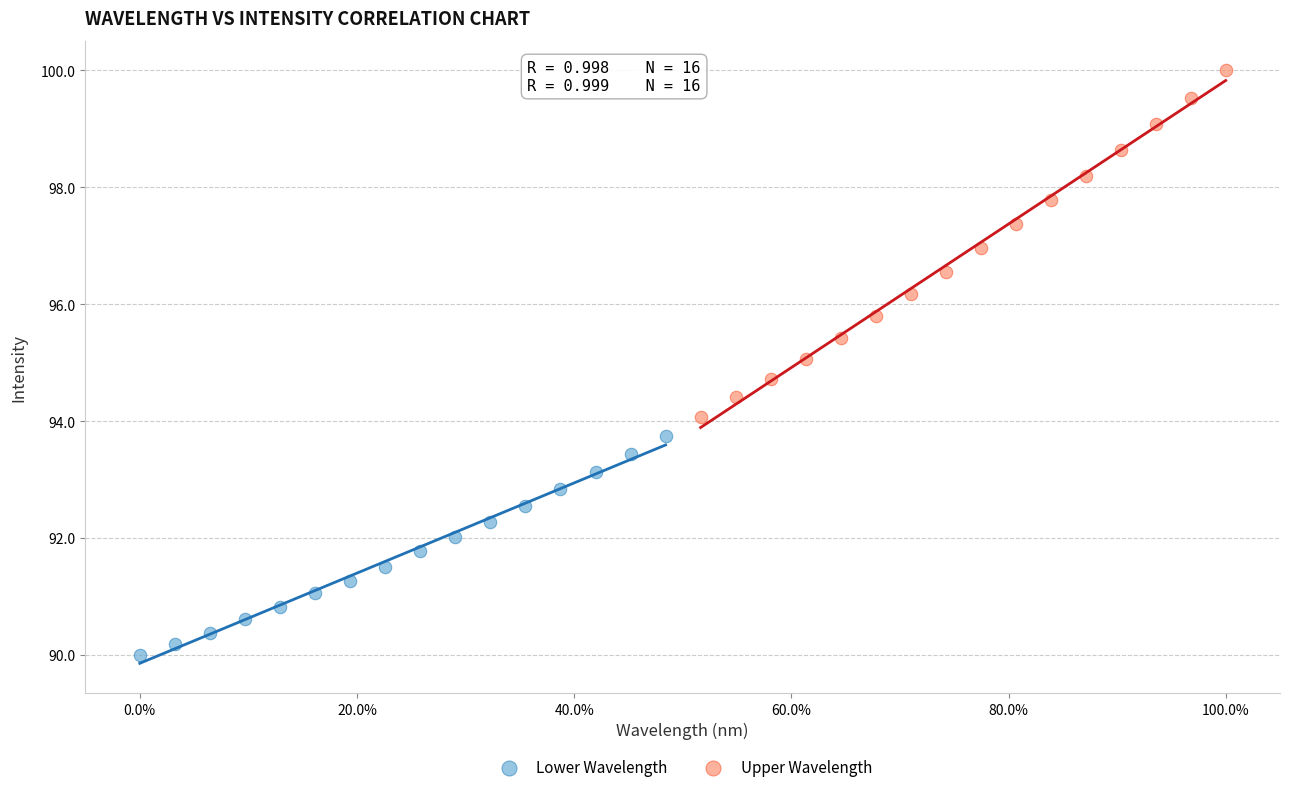

Which series contains the lowest Y value?

Lower Wavelength